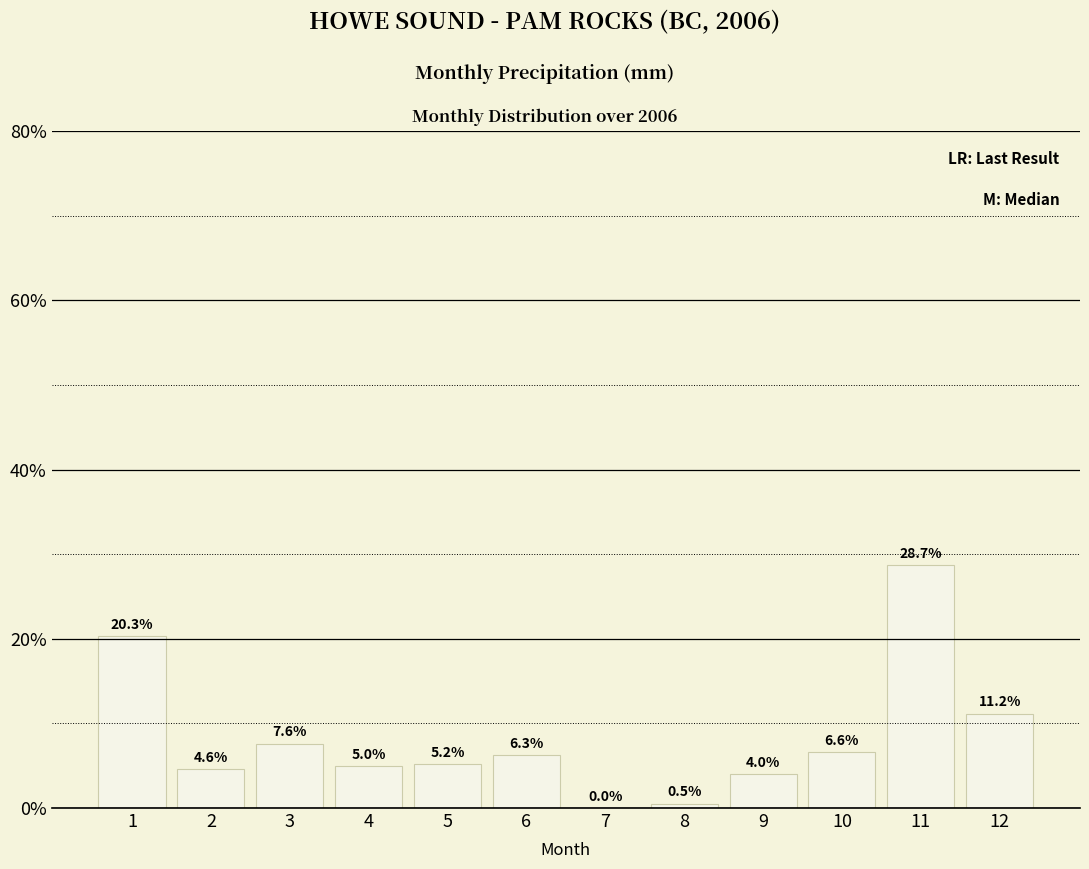

What is the change in value from 9 to 10?

+2.5